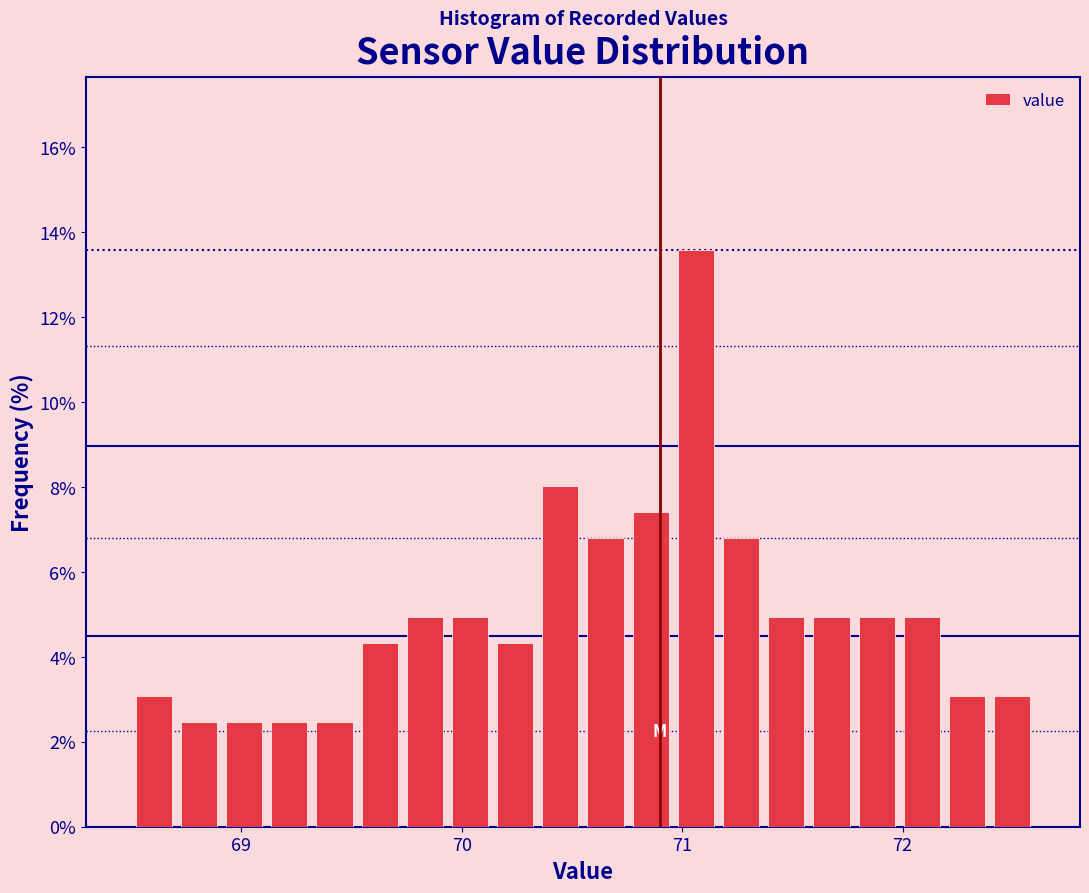

Around what value on the x-axis is the tallest bar? Give the approximate position of its centre, as read against the axis.

71.1